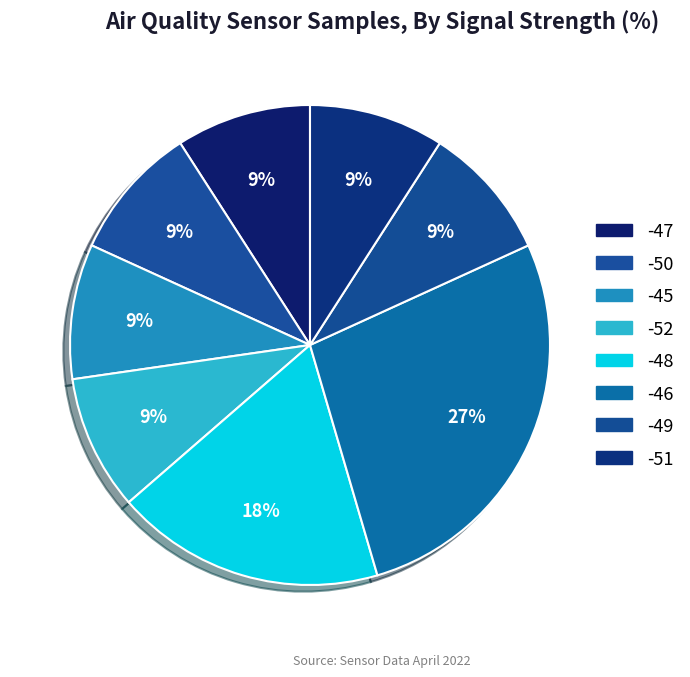

Count the number of slices in the pie.

8